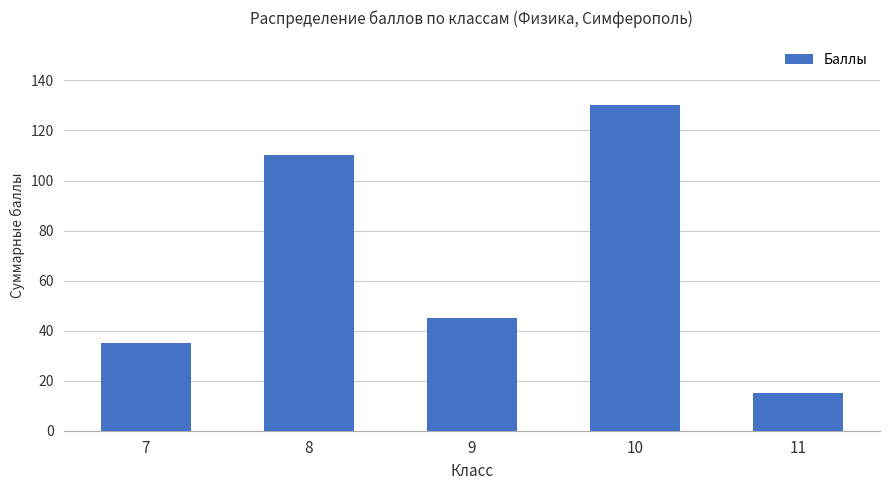

The chart shows a value of 15 at 11. True or false?

True